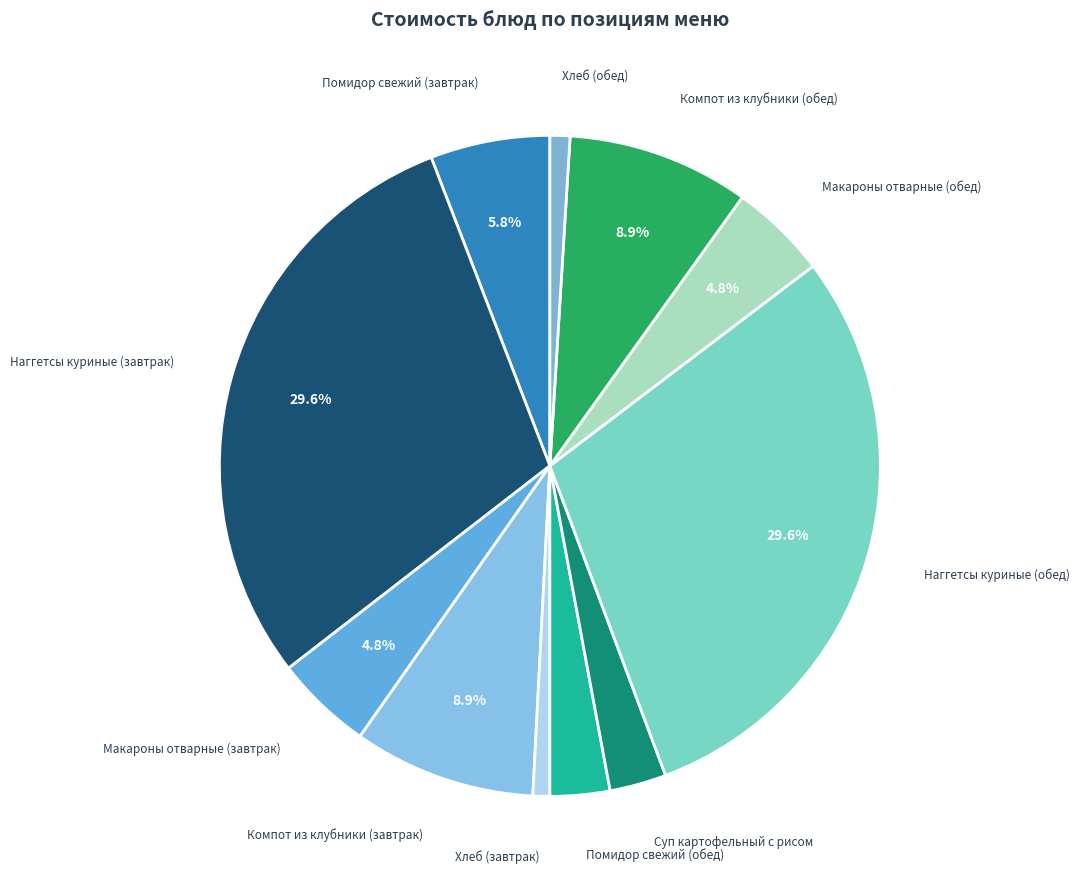

How many slices are in this pie chart?

11